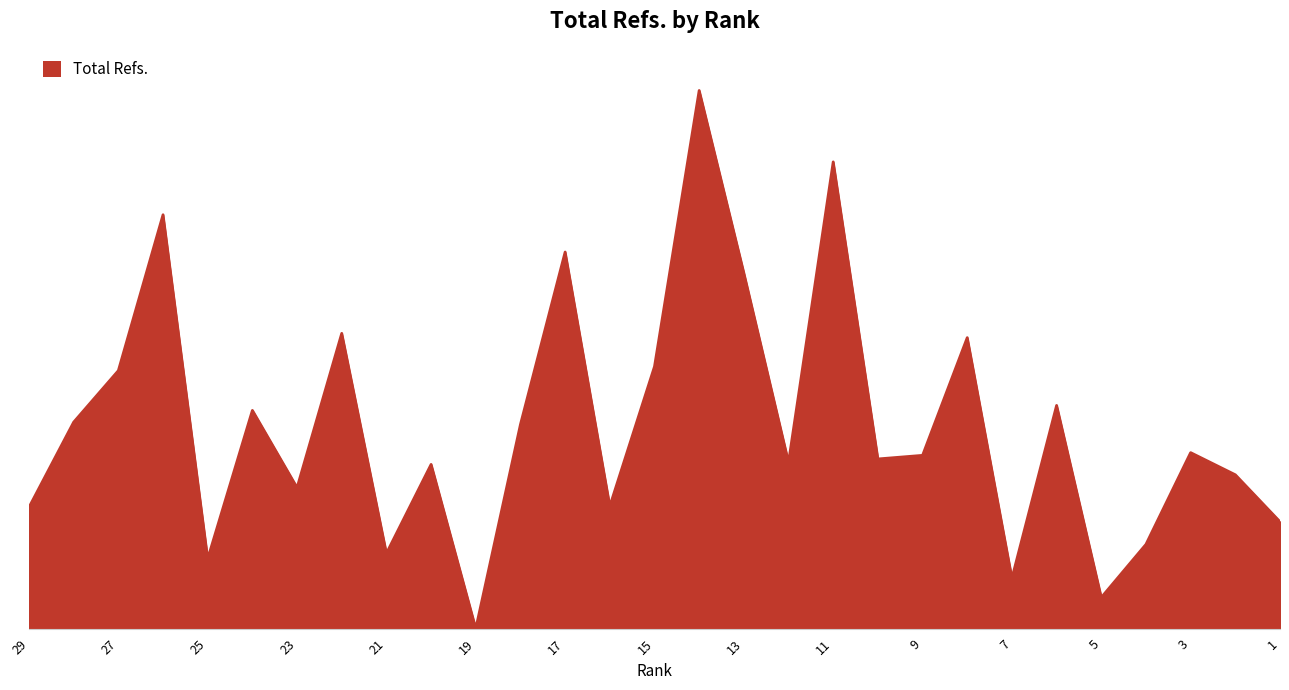

Does the chart have visible grid lines?

No